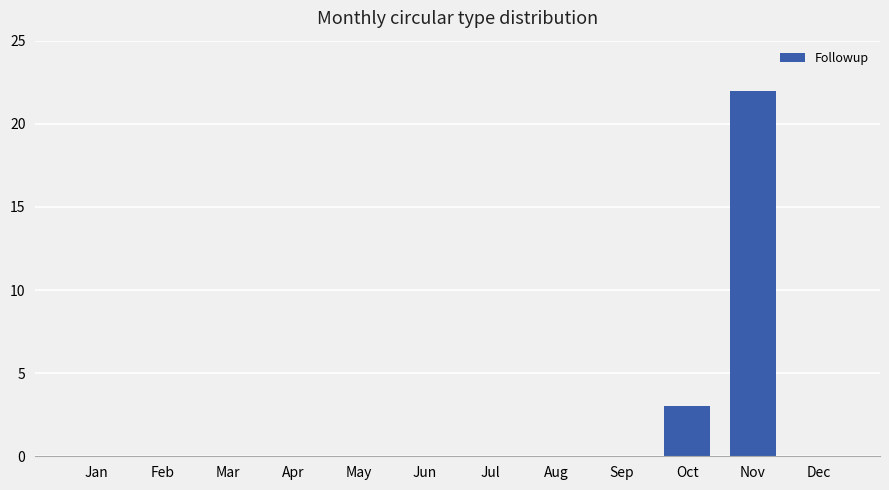

The chart shows a value of 0 at Apr. True or false?

True